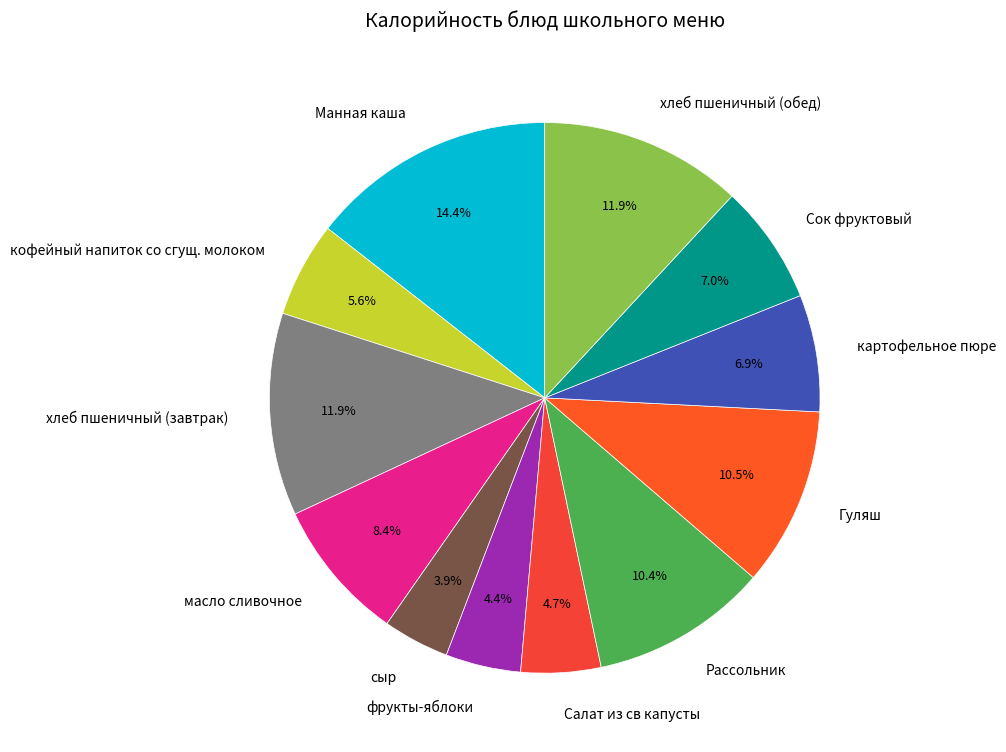

Approximately how many times larger is the value at фрукты-яблоки compared to Салат из св капусты?

0.9